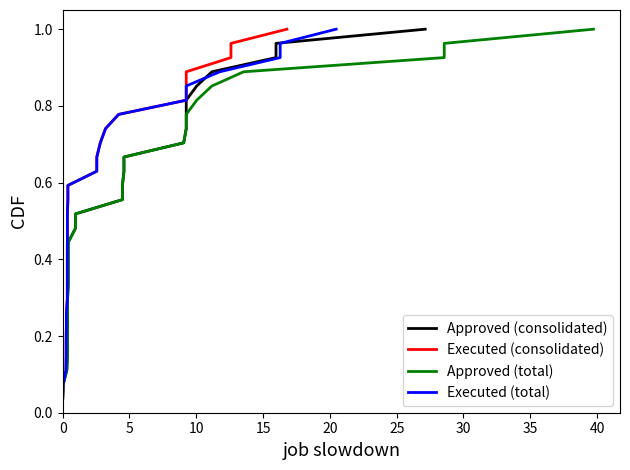

What are all the series names shown in the legend?

Approved (consolidated), Executed (consolidated), Approved (total), Executed (total)